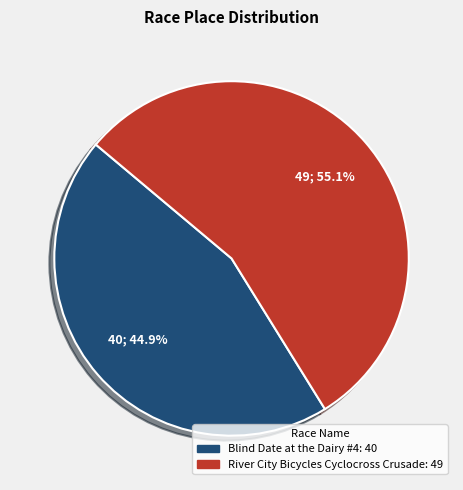

To the nearest percent, what percentage of the pie is Blind Date at the Dairy #4?

45%